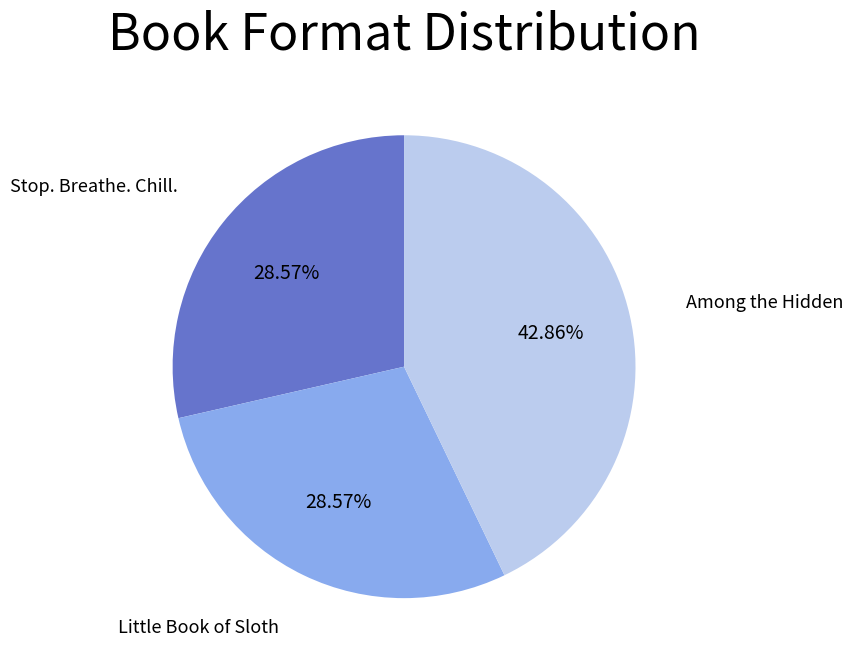

Is Stop. Breathe. Chill. the majority of the pie?

No